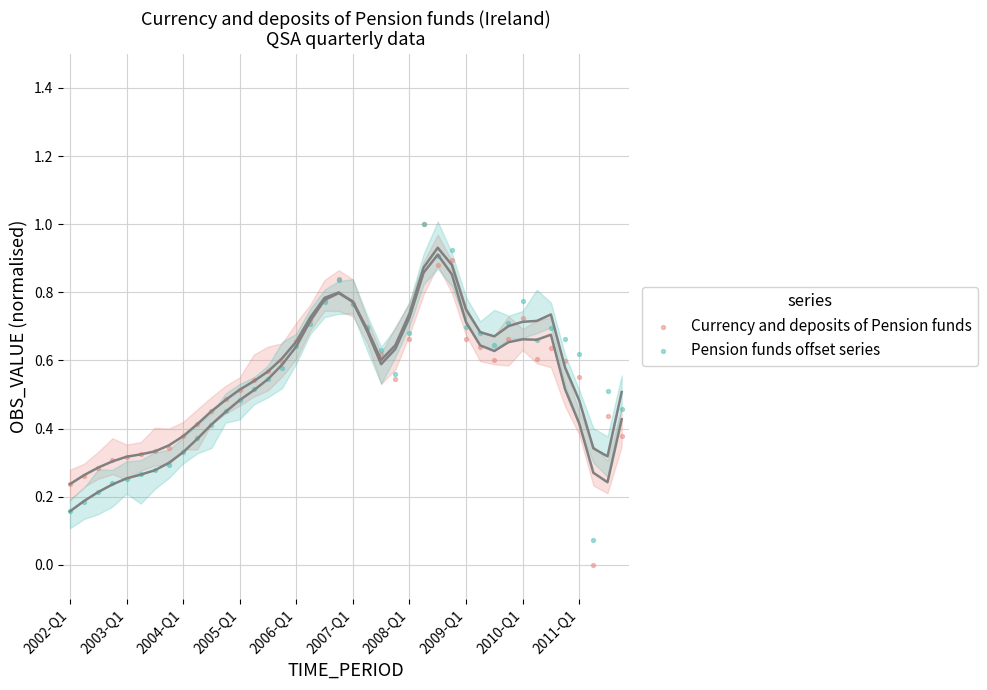

What are all the series names shown in the legend?

Currency and deposits of Pension funds, Pension funds offset series